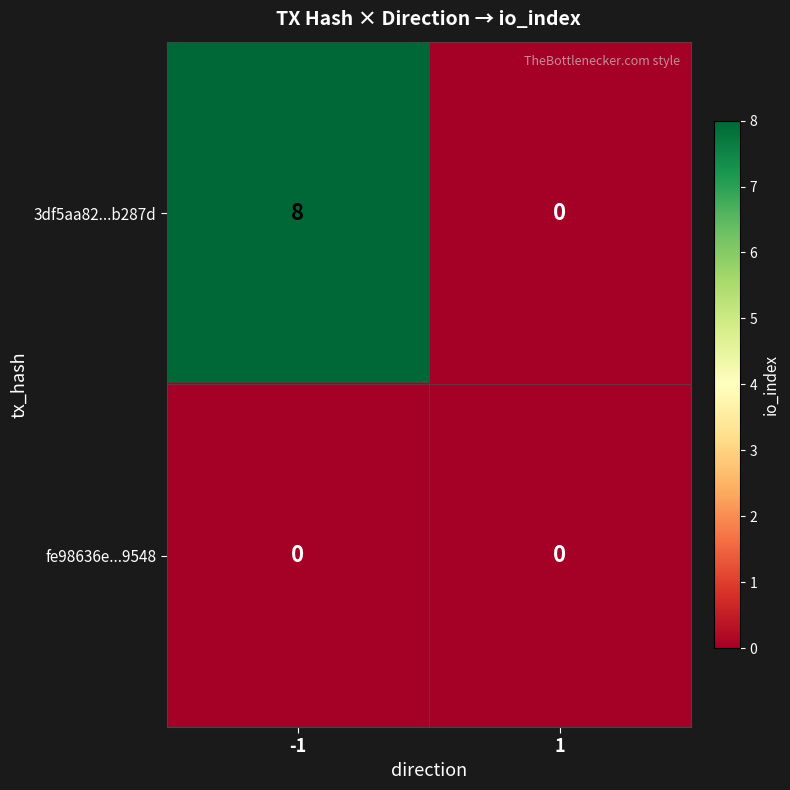

What is the greatest value displayed?

8